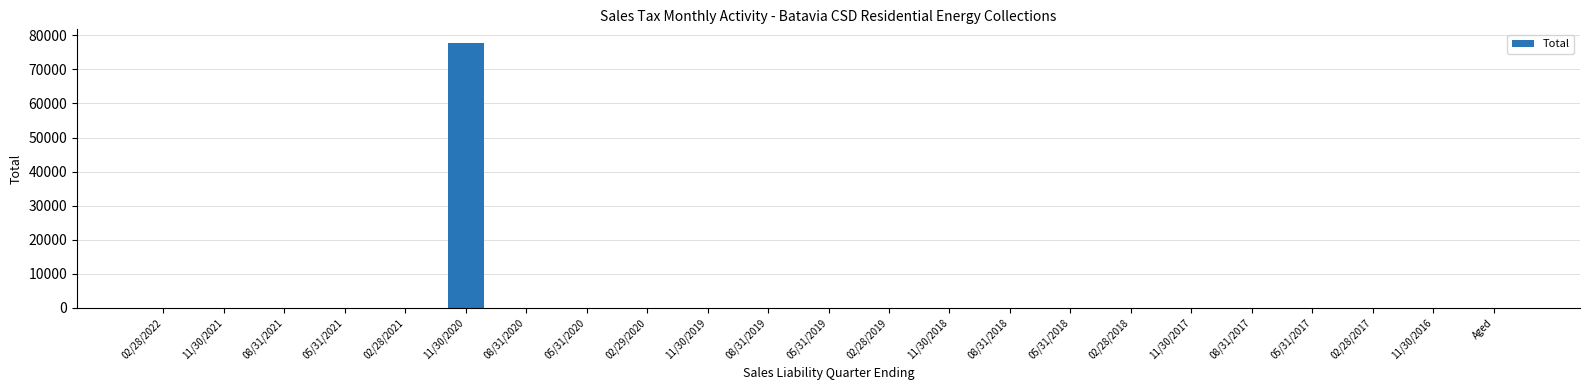

Is it true that the value at 08/31/2019 is 0.0?

True